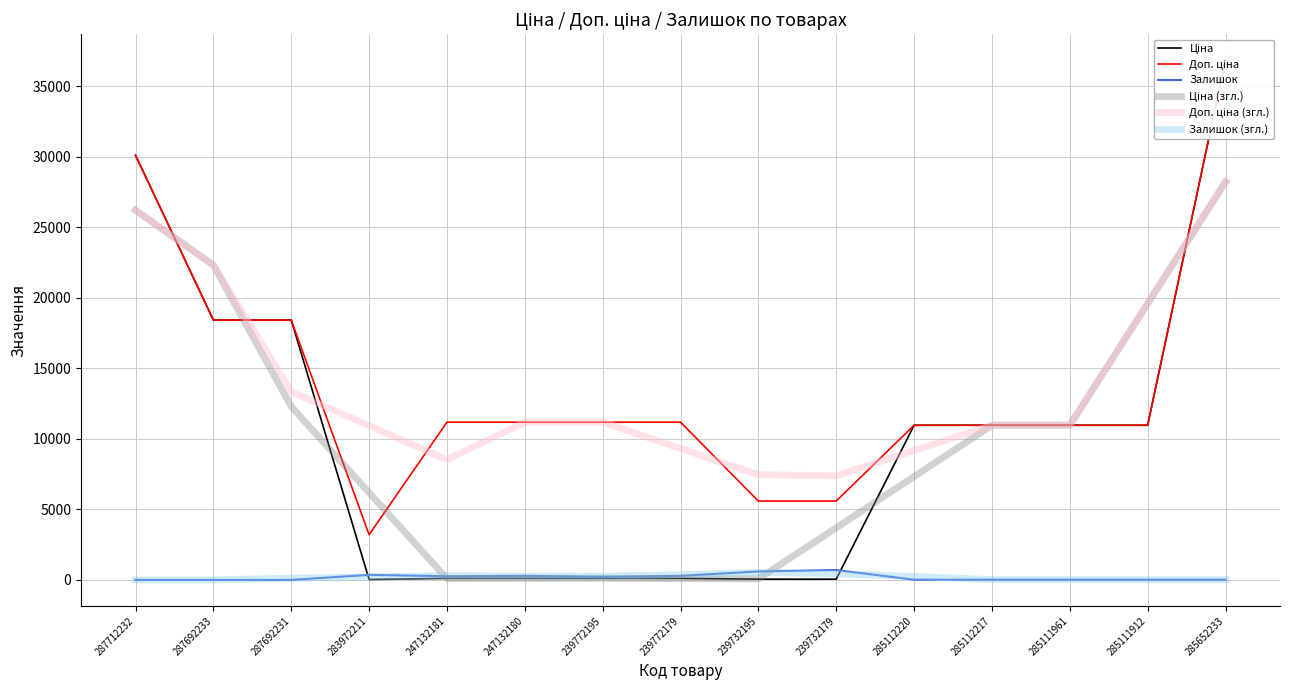

How many data points does each series have?

15